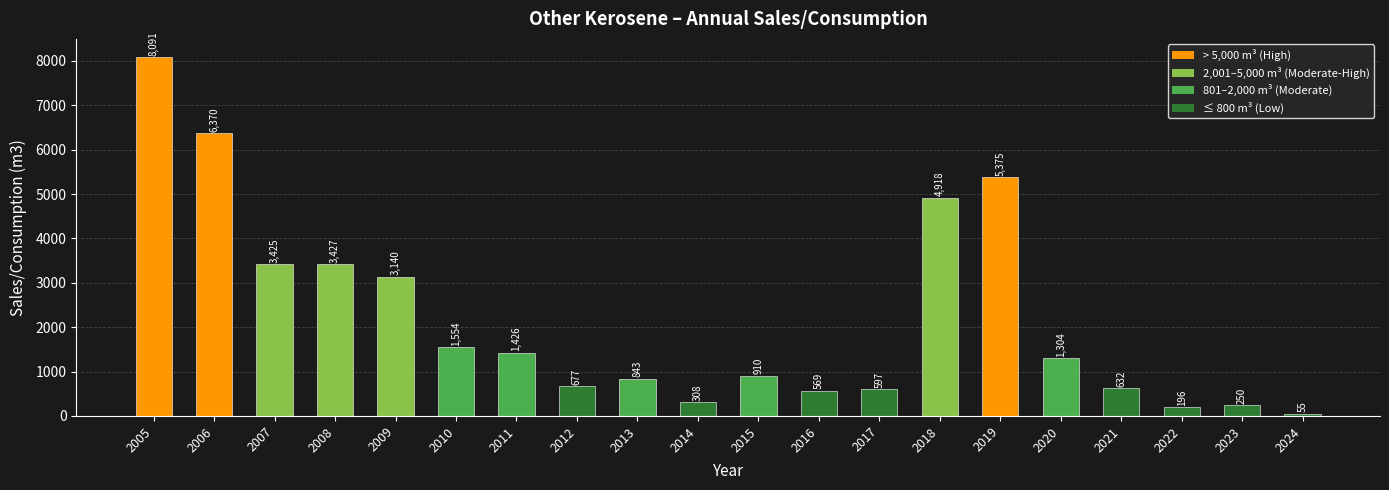

List the labels in order of value, largest first.

2005, 2006, 2019, 2018, 2008, 2007, 2009, 2010, 2011, 2020, 2015, 2013, 2012, 2021, 2017, 2016, 2014, 2023, 2022, 2024